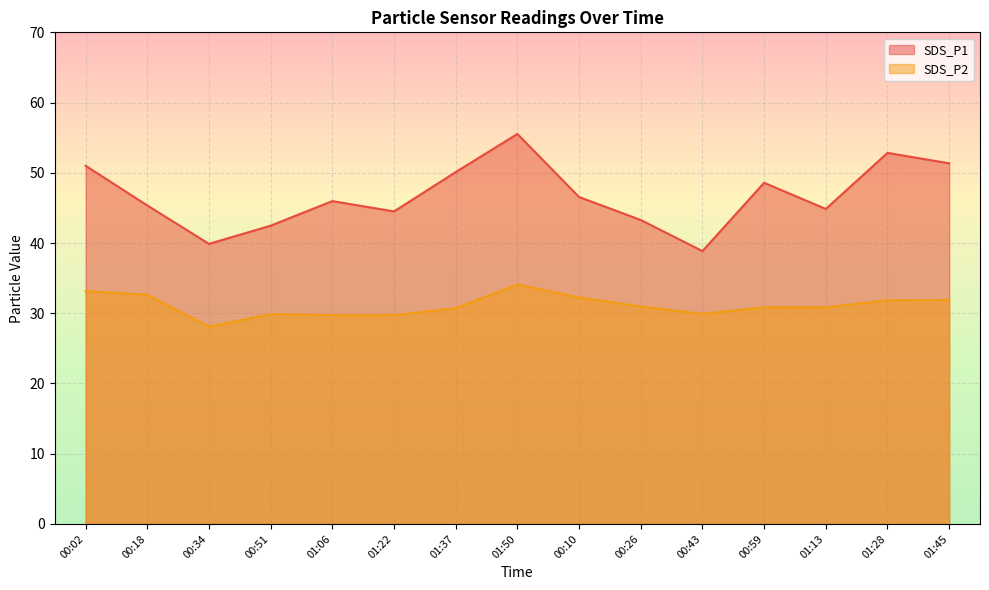

What is the difference between the highest and lowest values at 01:37?

19.4